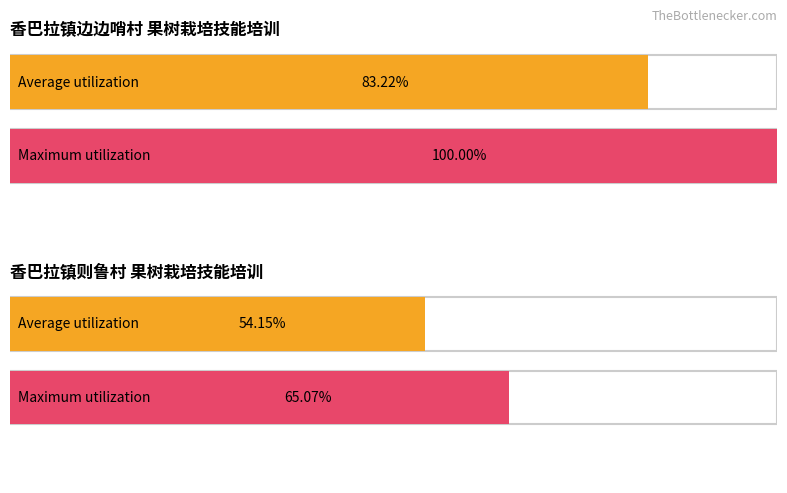

The Average utilization series shows 54.1 at 香巴拉镇则鲁村. True or false?

True